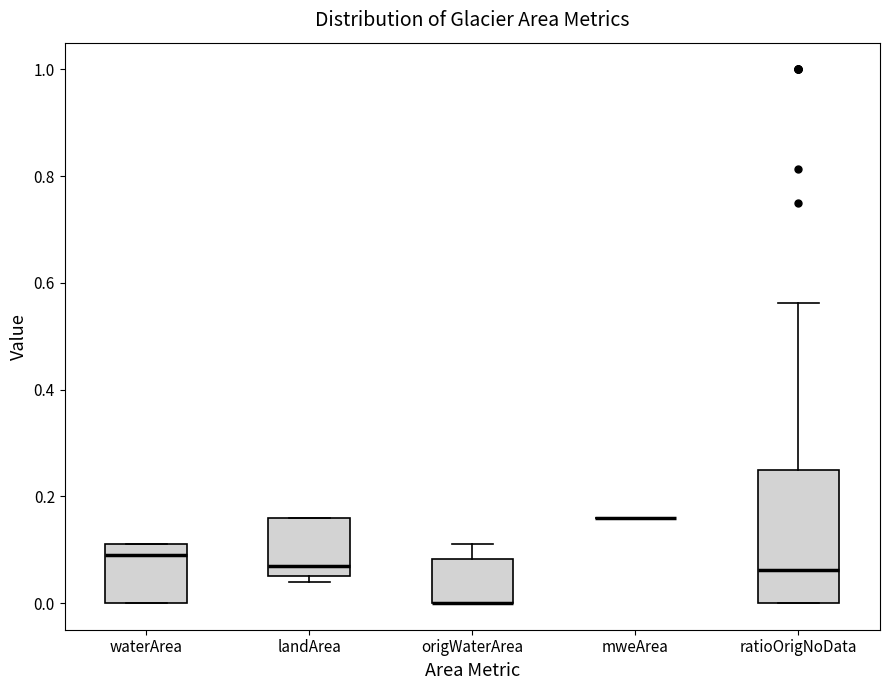

Reading left to right, transcribe this box plot: for each box, give where its median line is, the range the box spans, and where its two whiskers end, as read against the y-axis. The values are not printed on the chart, so give them approximately, as read against the axis.

waterArea: median 0.10, box 0.00 to 0.12, whiskers 0.00 to 0.12
landArea: median 0.08, box 0.06 to 0.16, whiskers 0.04 to 0.16
origWaterArea: median 0.00 (drawn on the box's lower edge), box 0.00 to 0.08, whiskers 0.00 to 0.12
mweArea: box collapsed to a line at 0.16, whiskers 0.16 to 0.16
ratioOrigNoData: median 0.06, box 0.00 to 0.26, whiskers 0.00 to 0.56